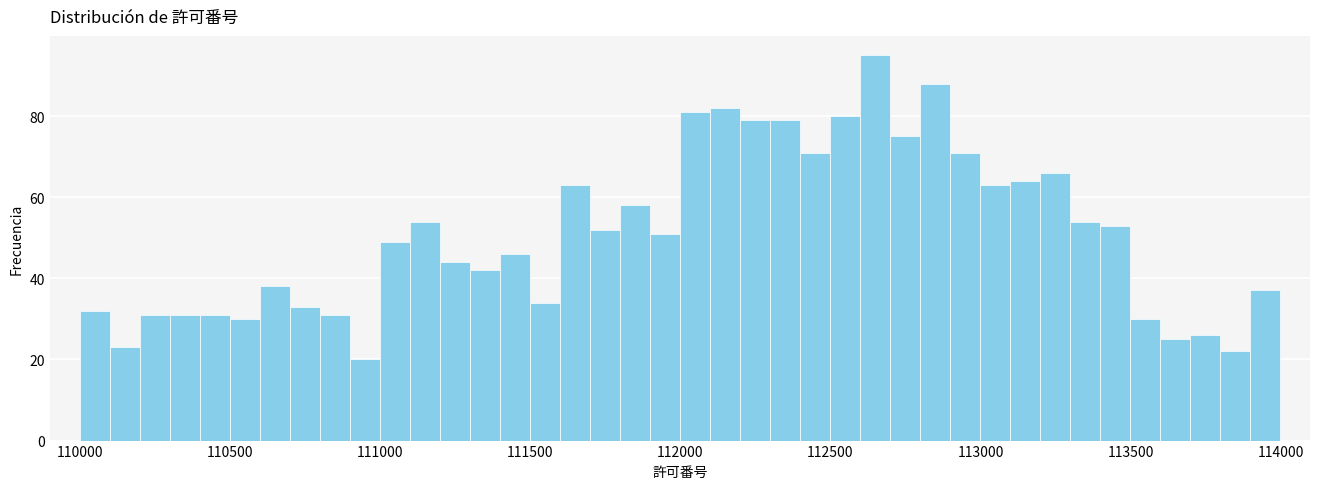

Around what value on the x-axis is the tallest bar? Give the approximate position of its centre, as read against the axis.

112650